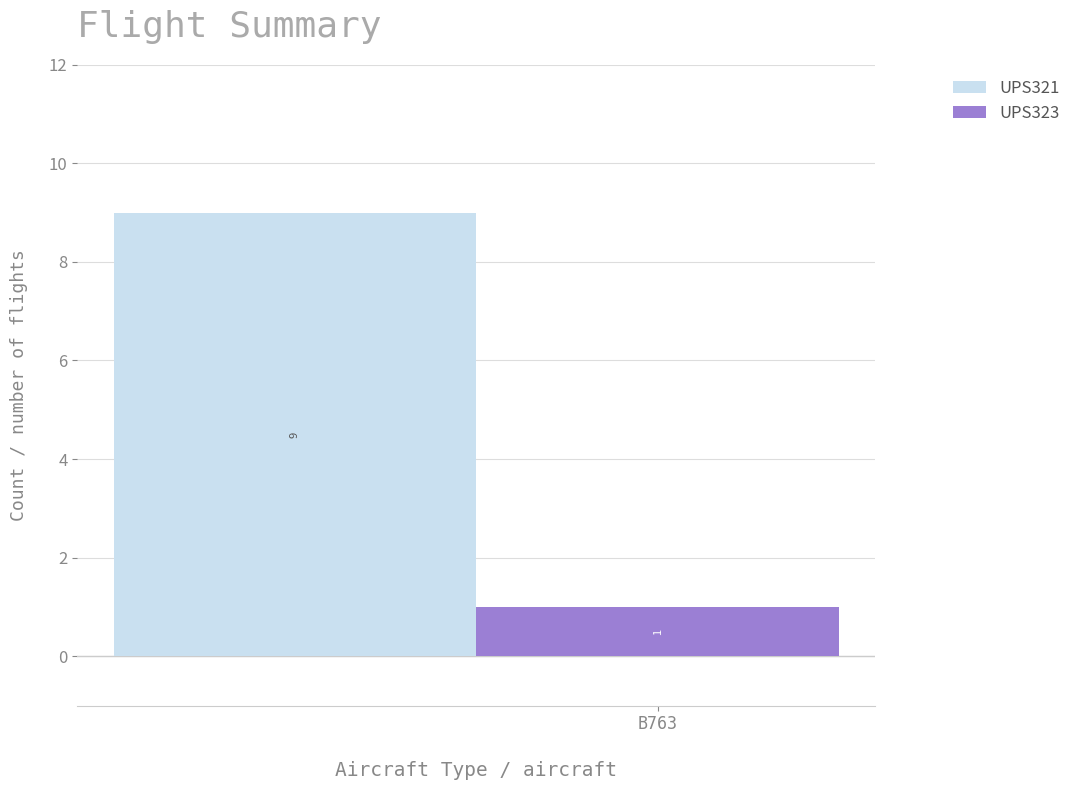

Rank the series at B763 from highest to lowest value.

UPS321, UPS323